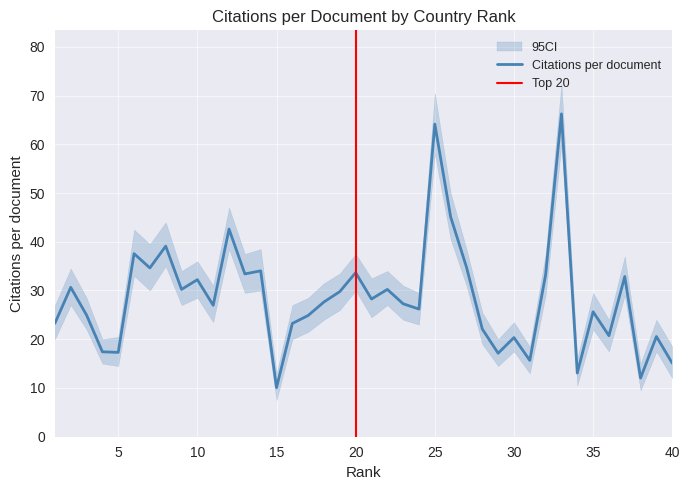

Approximately how many times larger is the value at 2 compared to 31?

2.0